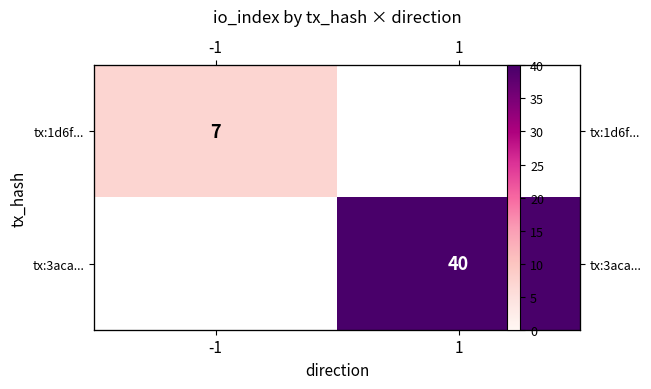

Rank the categories by tx:3aca... value from lowest to highest.

-1, 1